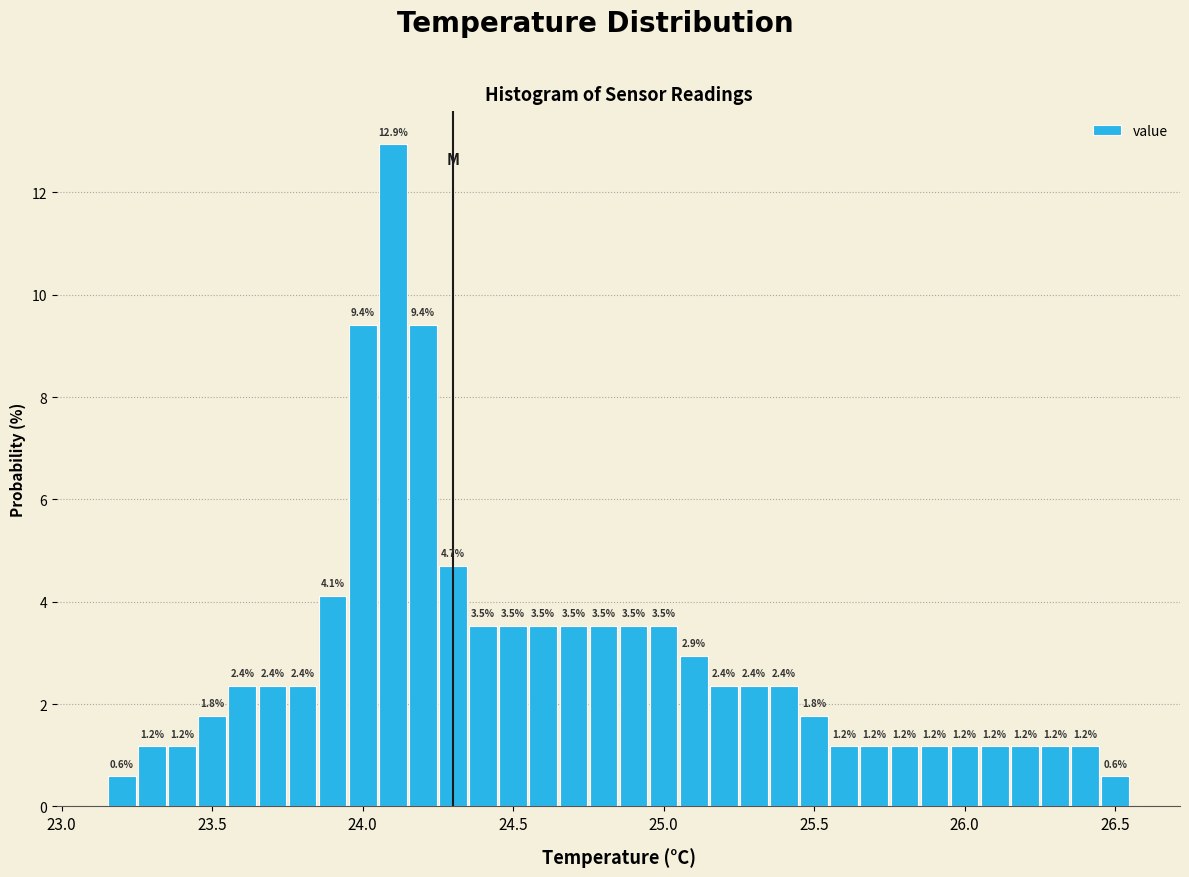

Around what value on the x-axis is the tallest bar? Give the approximate position of its centre, as read against the axis.

24.10